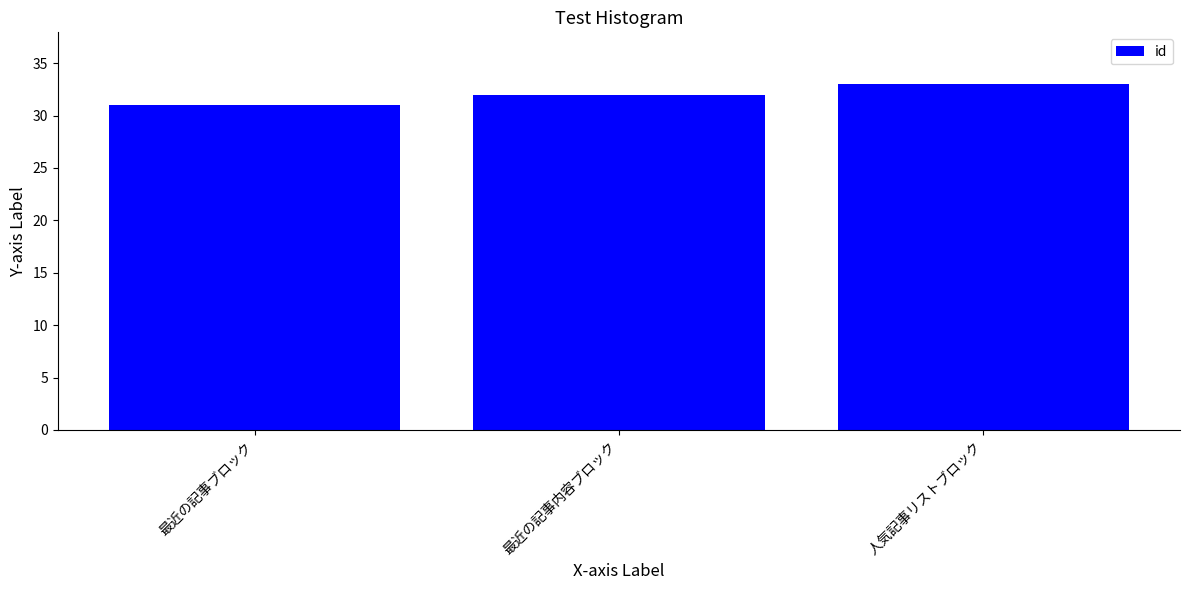

What is the greatest value displayed?

33